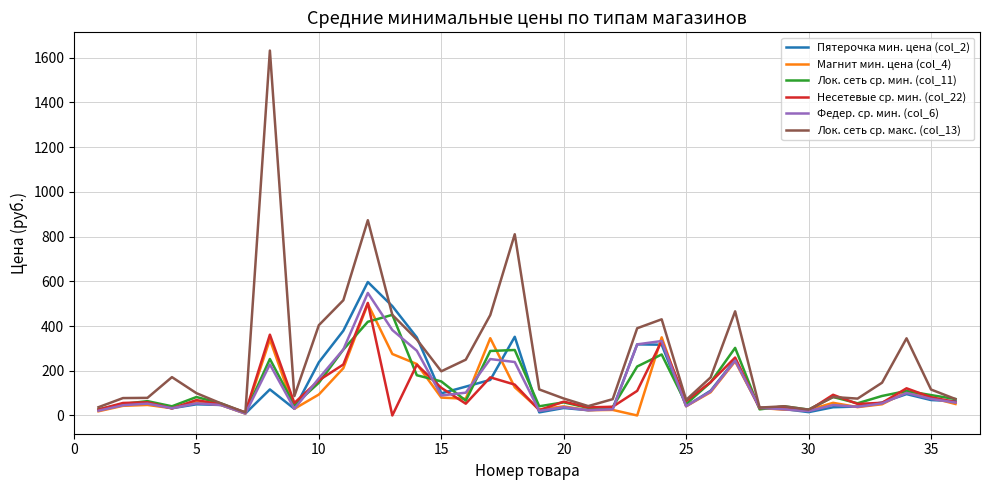

True or false: Лок. сеть ср. мин. (col_11) and Федер. ср. мин. (col_6) intersect in this chart.

True